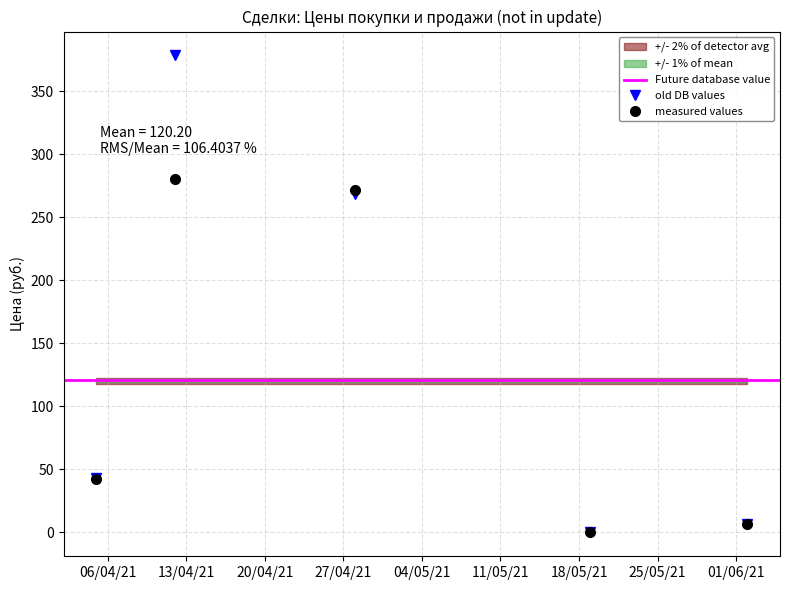

Which category has the highest value across all series?

2021-04-12